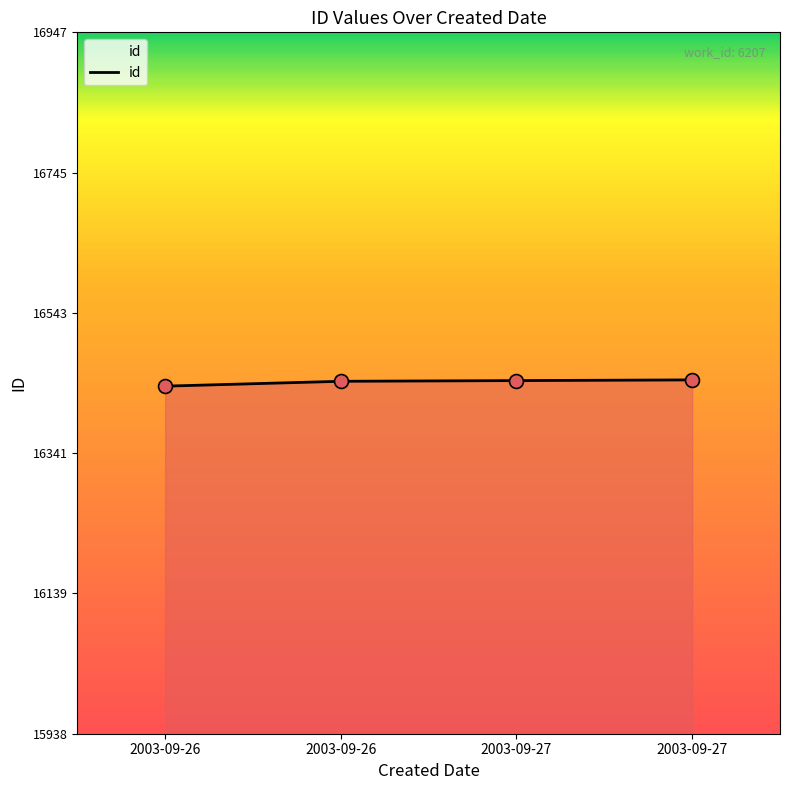

Which has a higher value, 2003-09-27 or 2003-09-26?

2003-09-27